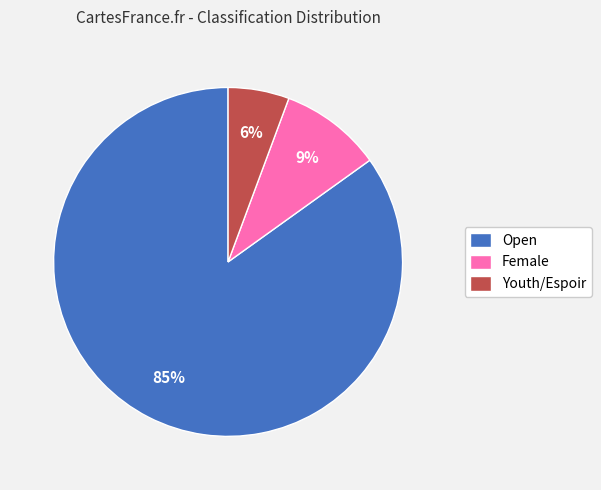

To the nearest percent, what is the combined percentage of Open and Youth/Espoir?

91%